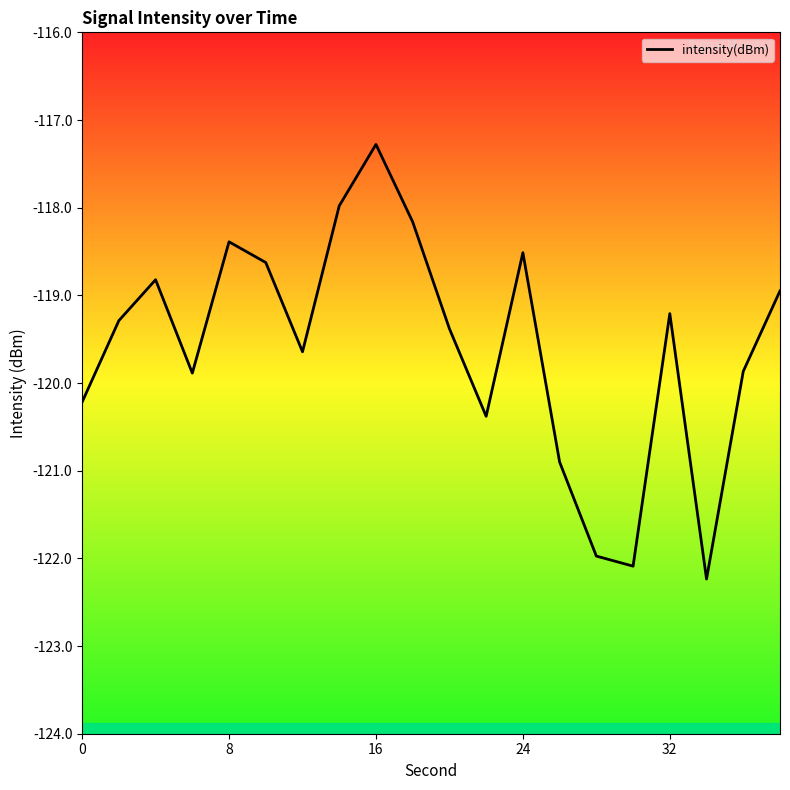

What is the difference between the maximum and minimum values?

5.0